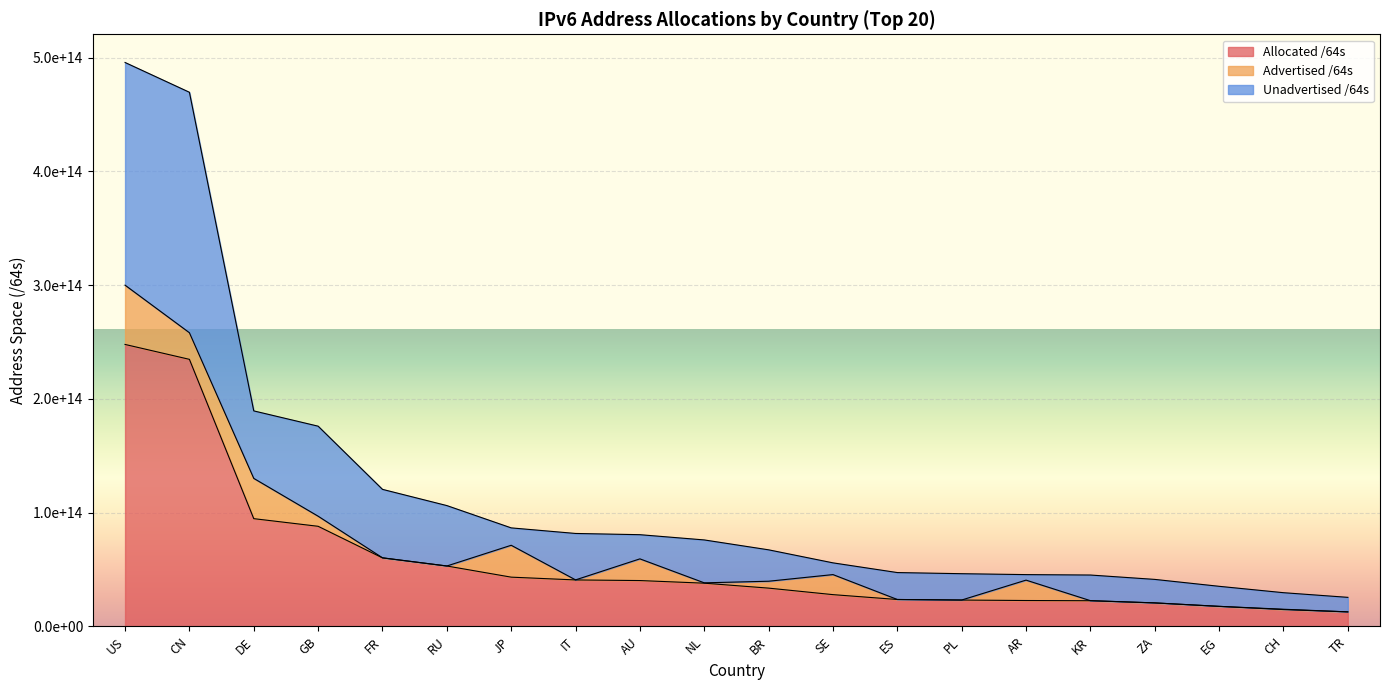

True or false: Allocated /64s and Unadvertised /64s cross at least once.

False